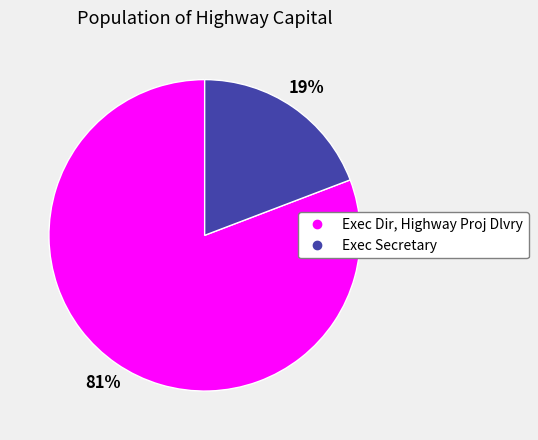

To the nearest percent, what portion does Exec Dir, Highway Proj Dlvry represent?

81%